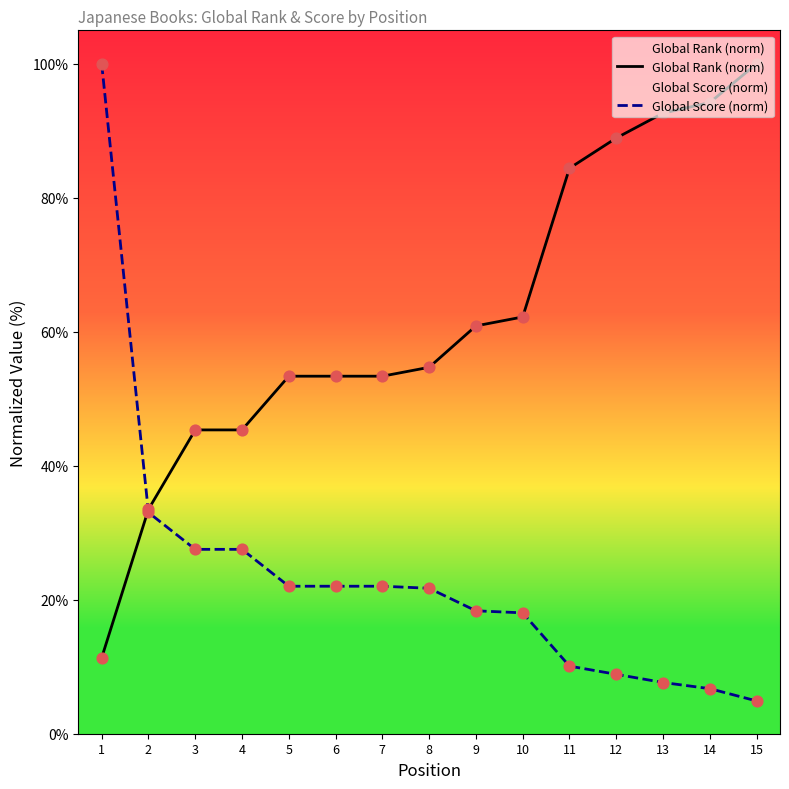

Which series has the largest total across all categories?

Global Rank (norm)